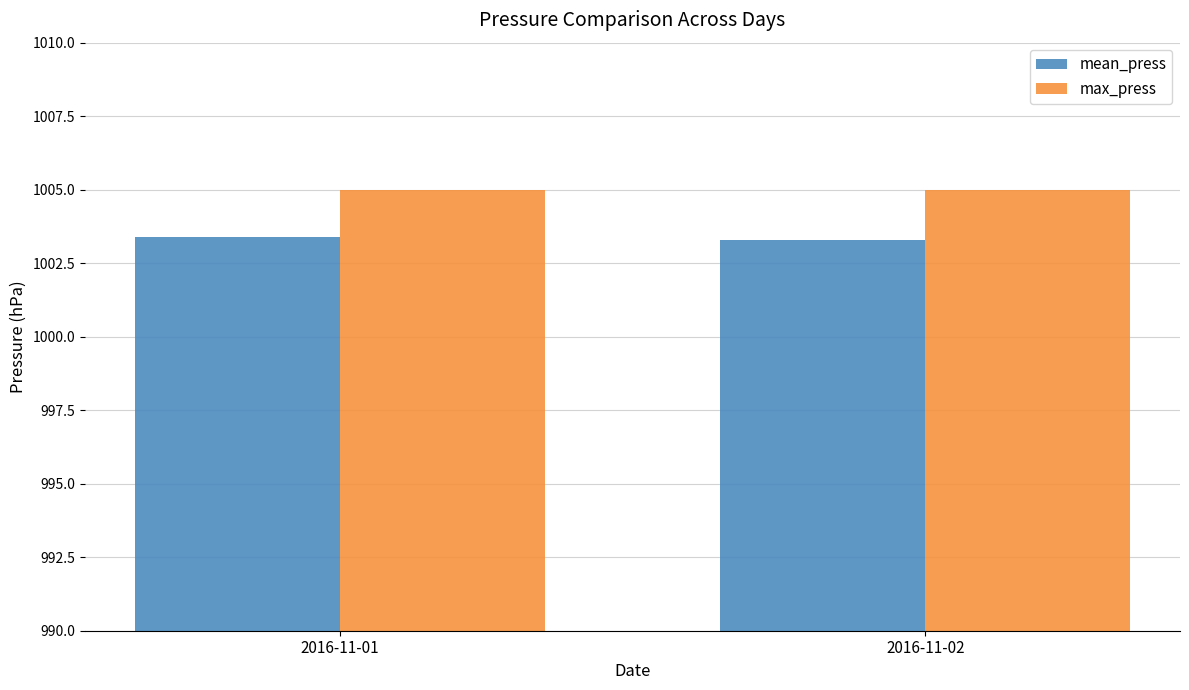

Is the value of mean_press at 2016-11-02 greater than the value of max_press at 2016-11-01?

No